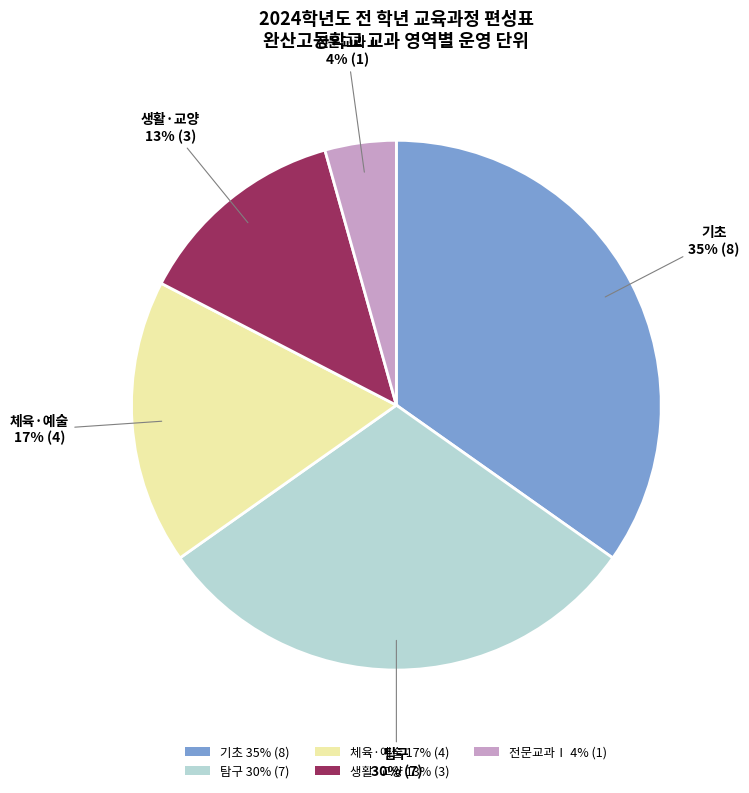

Which category has the biggest portion of the pie?

기초